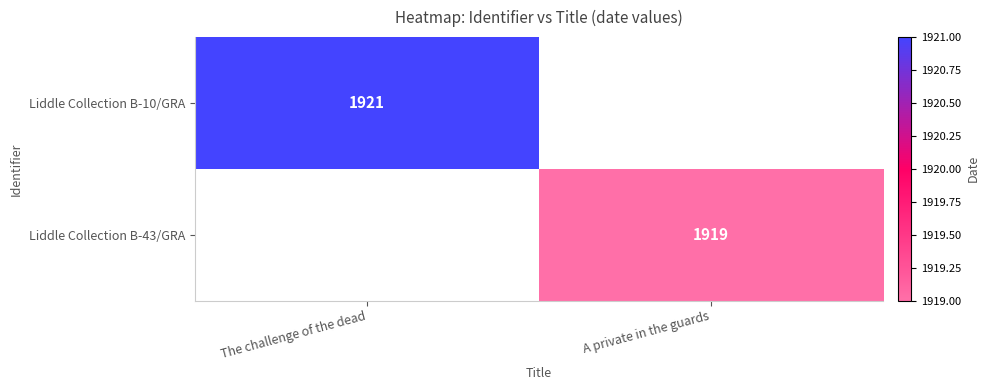

Between A private in the guards and The challenge of the dead, which is larger?

The challenge of the dead